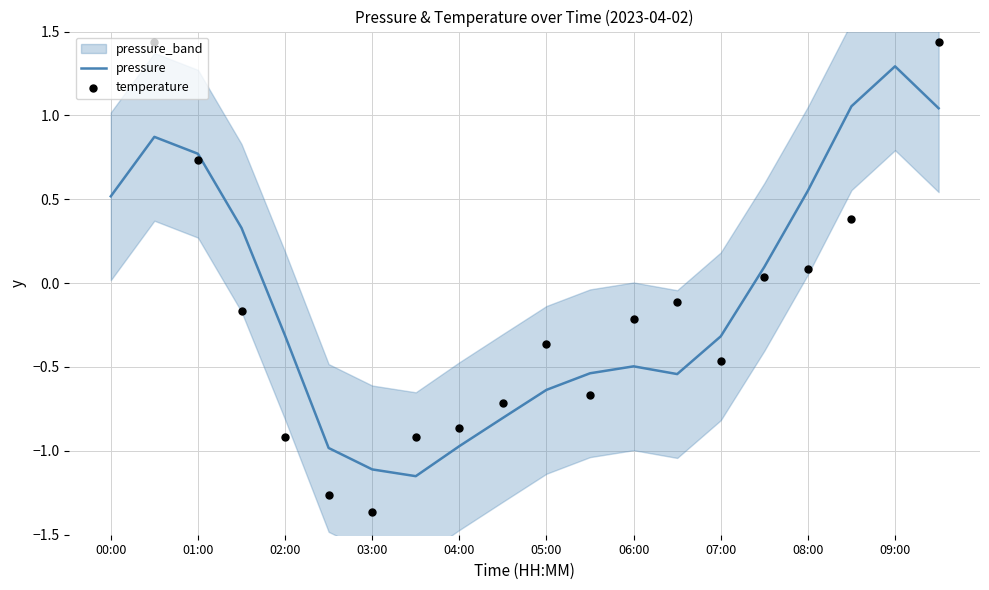

At which label does pressure first exceed 0?

00:00